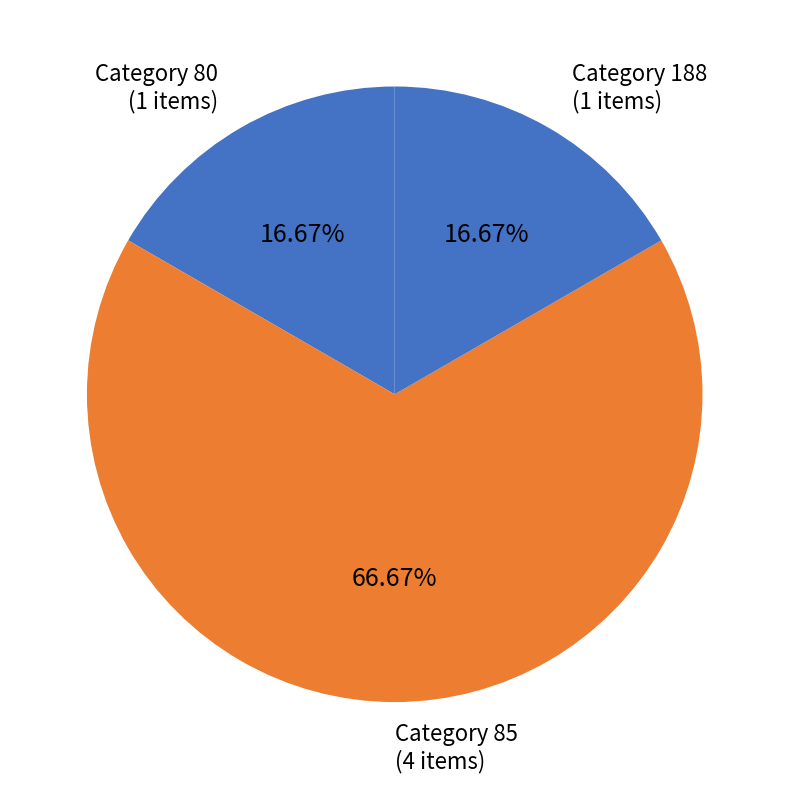

What is the ratio of the value at Category 188 (1 items) to the value at Category 85 (4 items)?

0.3